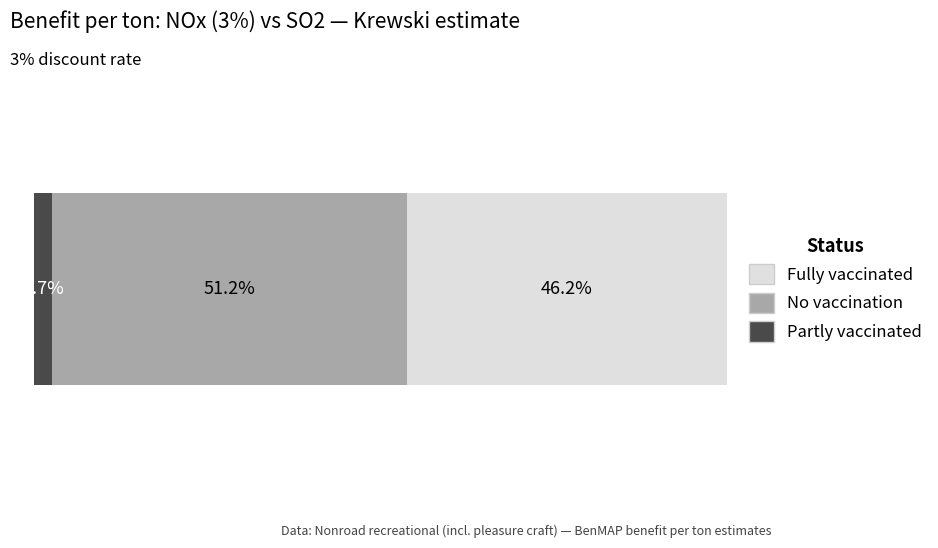

What are all the series names shown in the legend?

Fully vaccinated, No vaccination, Partly vaccinated